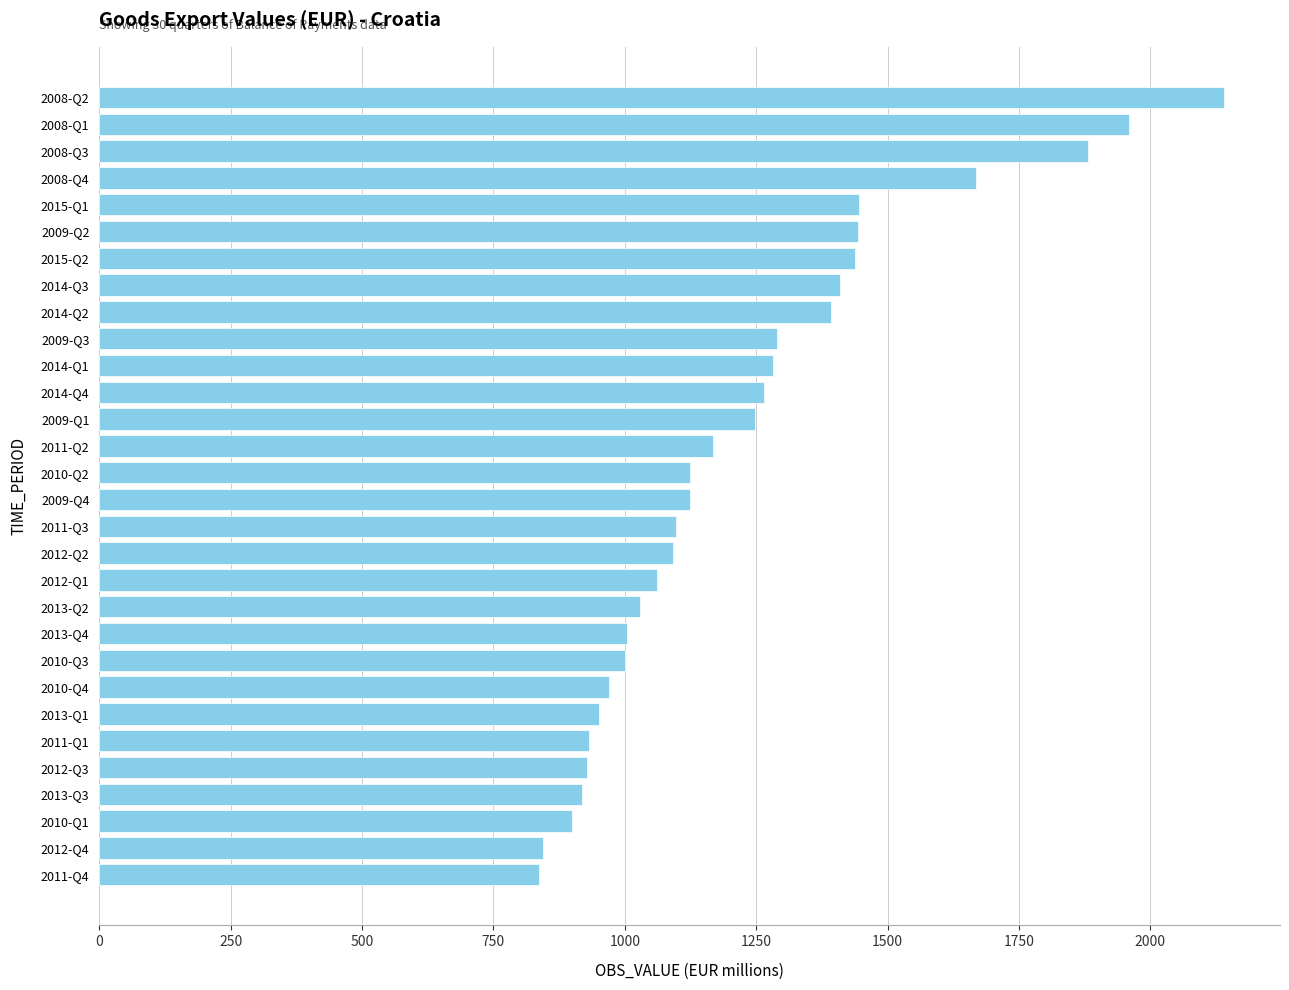

What is the difference between the values at 2008-Q4 and 2014-Q1?

385.8